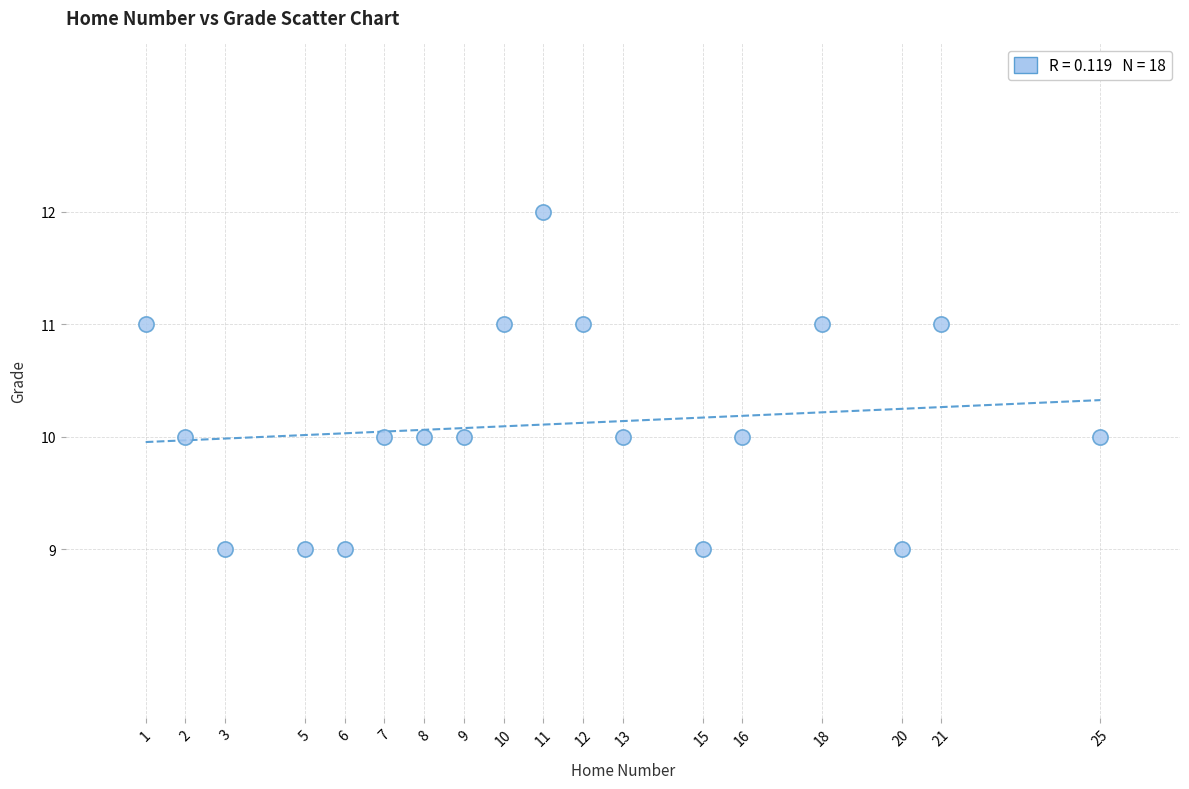

What is the range of X values (max minus min)?

24